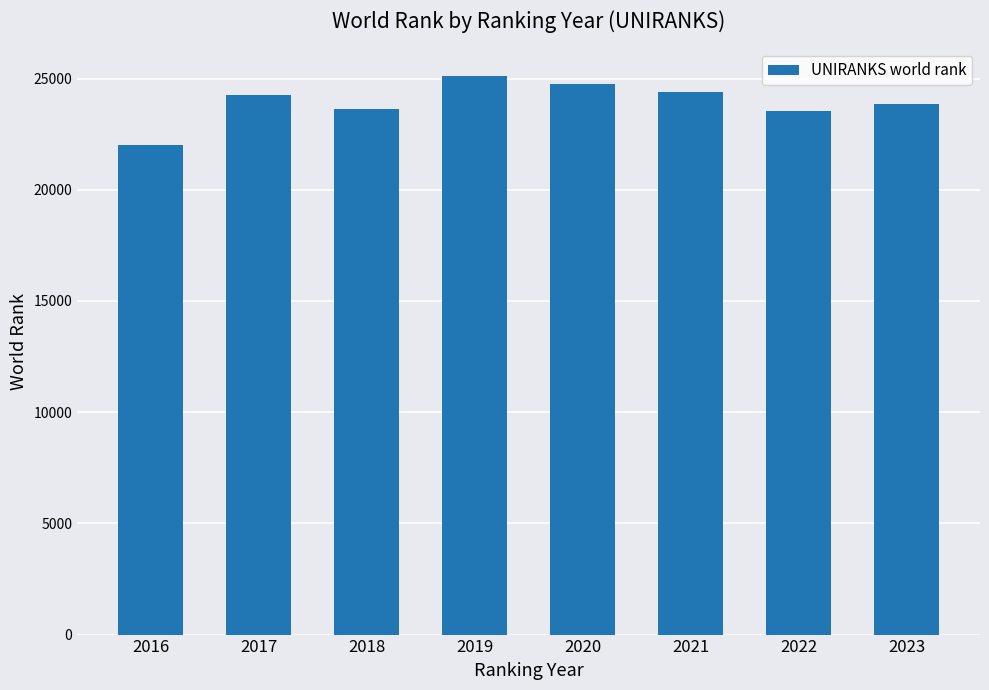

What is the ratio of the value at 2020 to the value at 2018?

1.0